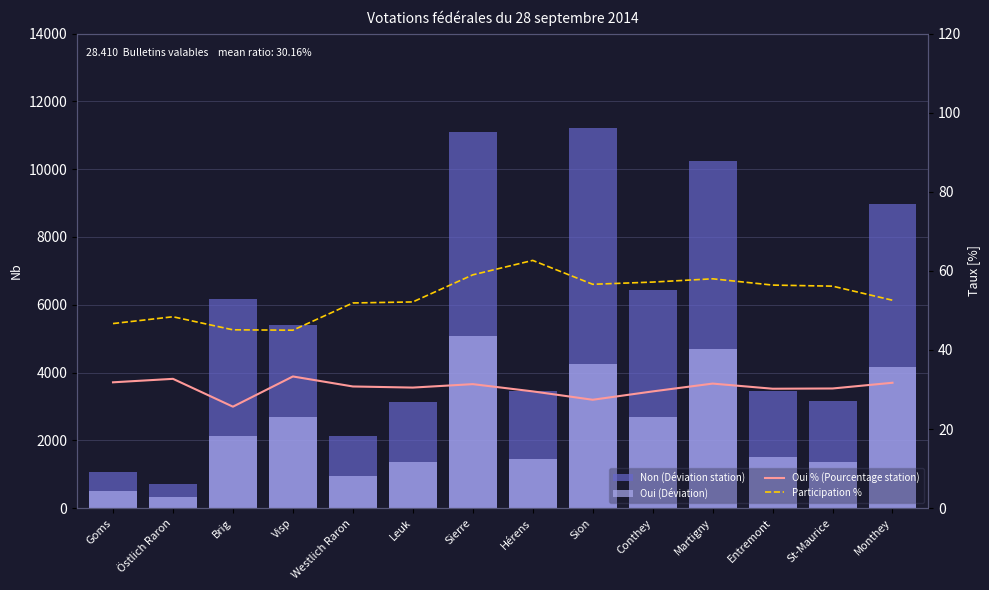

List the labels in order of Oui % (Pourcentage station) value, smallest first.

Brig, Sion, Conthey, Hérens, Entremont, St-Maurice, Leuk, Westlich Raron, Sierre, Martigny, Monthey, Goms, Östlich Raron, Visp